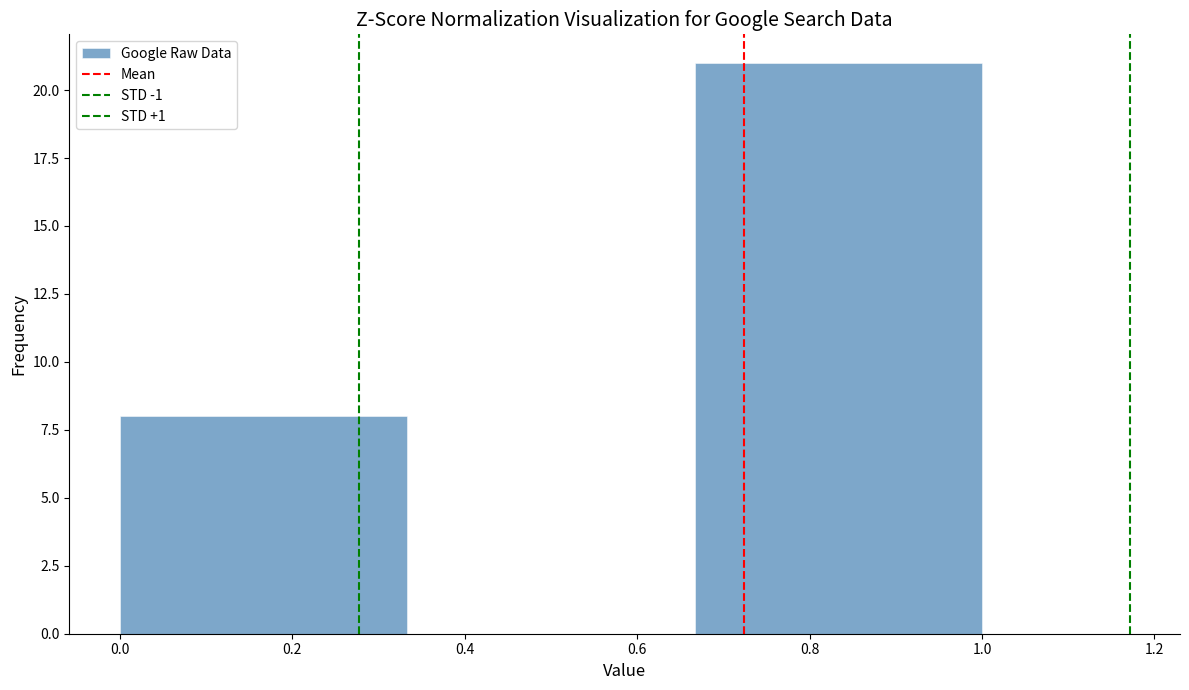

Reading left to right, transcribe this chart: for each bar, give the range it covers on the x-axis and its height. Neither the bar edges nor the heights are printed on the chart, so give them approximately, as read against the axes.

0.00 to 0.34: 8
0.34 to 0.66: 0
0.66 to 1.00: 21